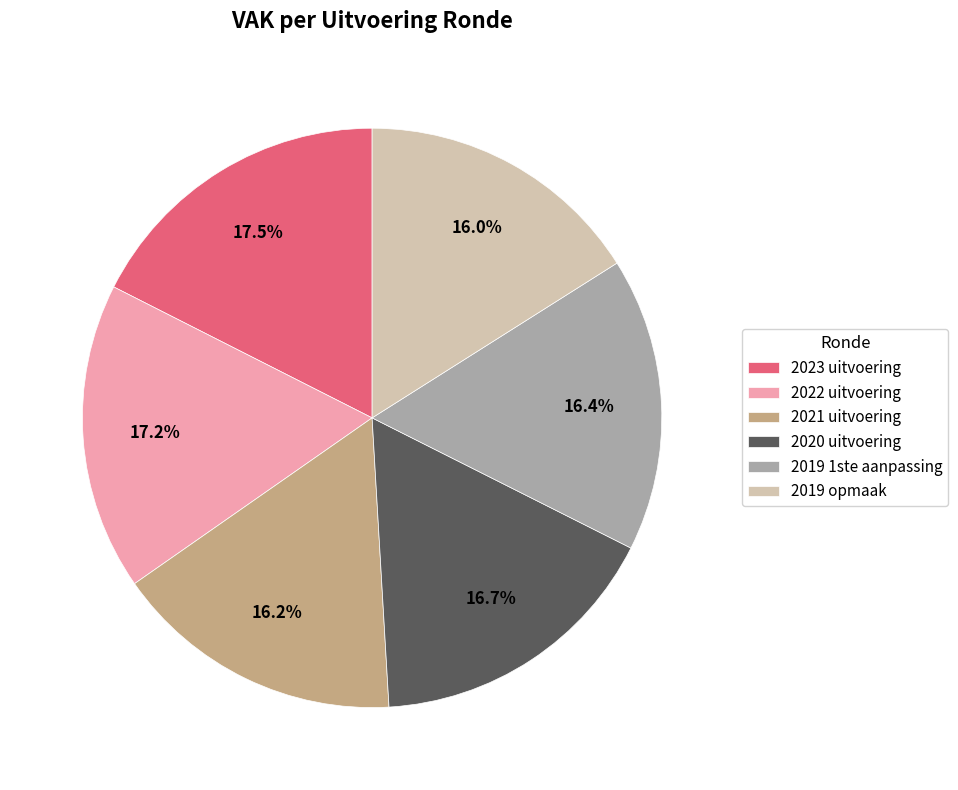

How much of the chart is everything except 2019 1ste aanpassing?

83.6%